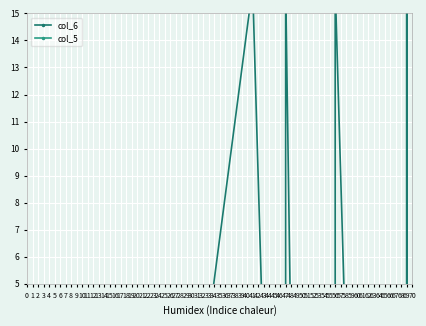

How many interior local valleys does the col_5 series have?

2